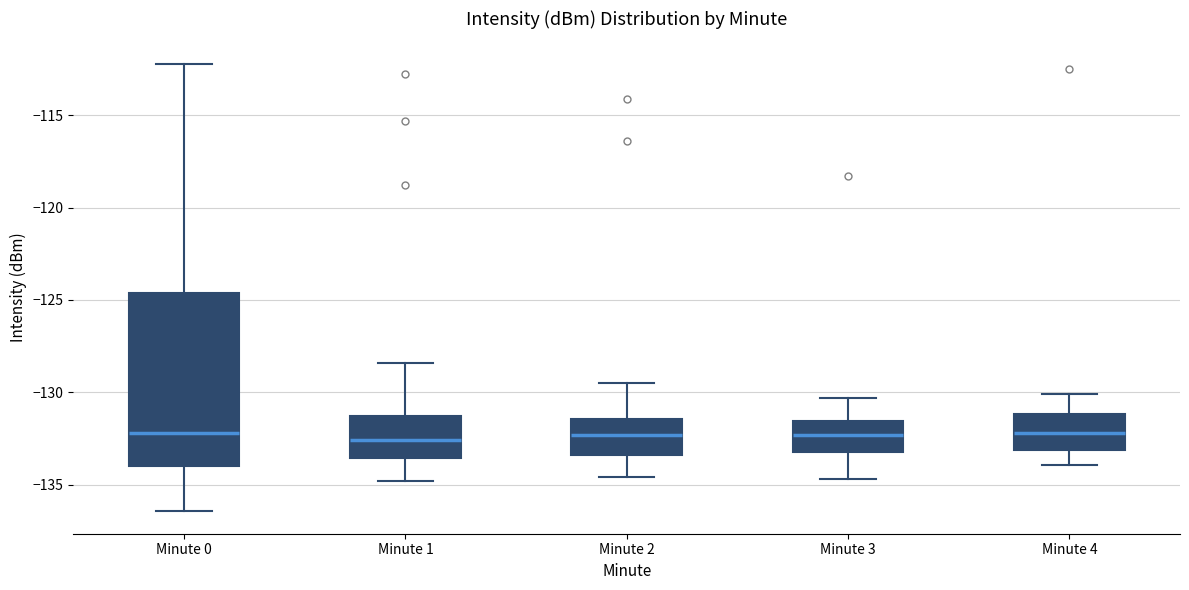

Reading left to right, read every box against the y-axis: the position of its median line, the range the box covers, and the ends of its whiskers. The values are not printed on the chart, so give them approximately, as read against the axis.

Minute 0: median -132.0, box -134.0 to -124.5, whiskers -136.5 to -112.0
Minute 1: median -132.5, box -133.5 to -131.5, whiskers -135.0 to -128.5
Minute 2: median -132.5, box -133.5 to -131.5, whiskers -134.5 to -129.5
Minute 3: median -132.5, box -133.0 to -131.5, whiskers -134.5 to -130.5
Minute 4: median -132.0, box -133.0 to -131.0, whiskers -134.0 to -130.0